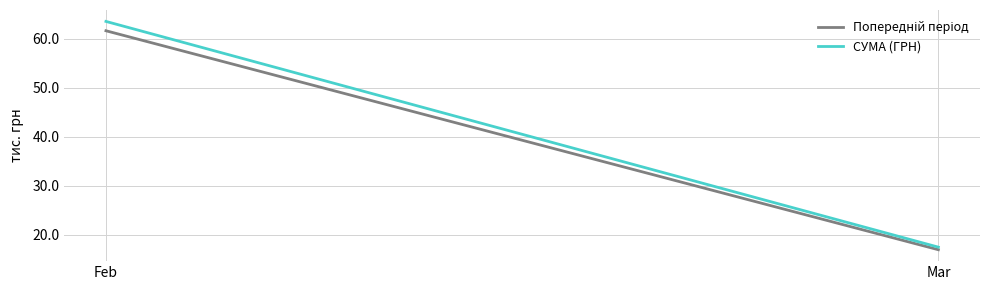

What is the value of the СУМА (ГРН) point at the 1st from the left?

63.6